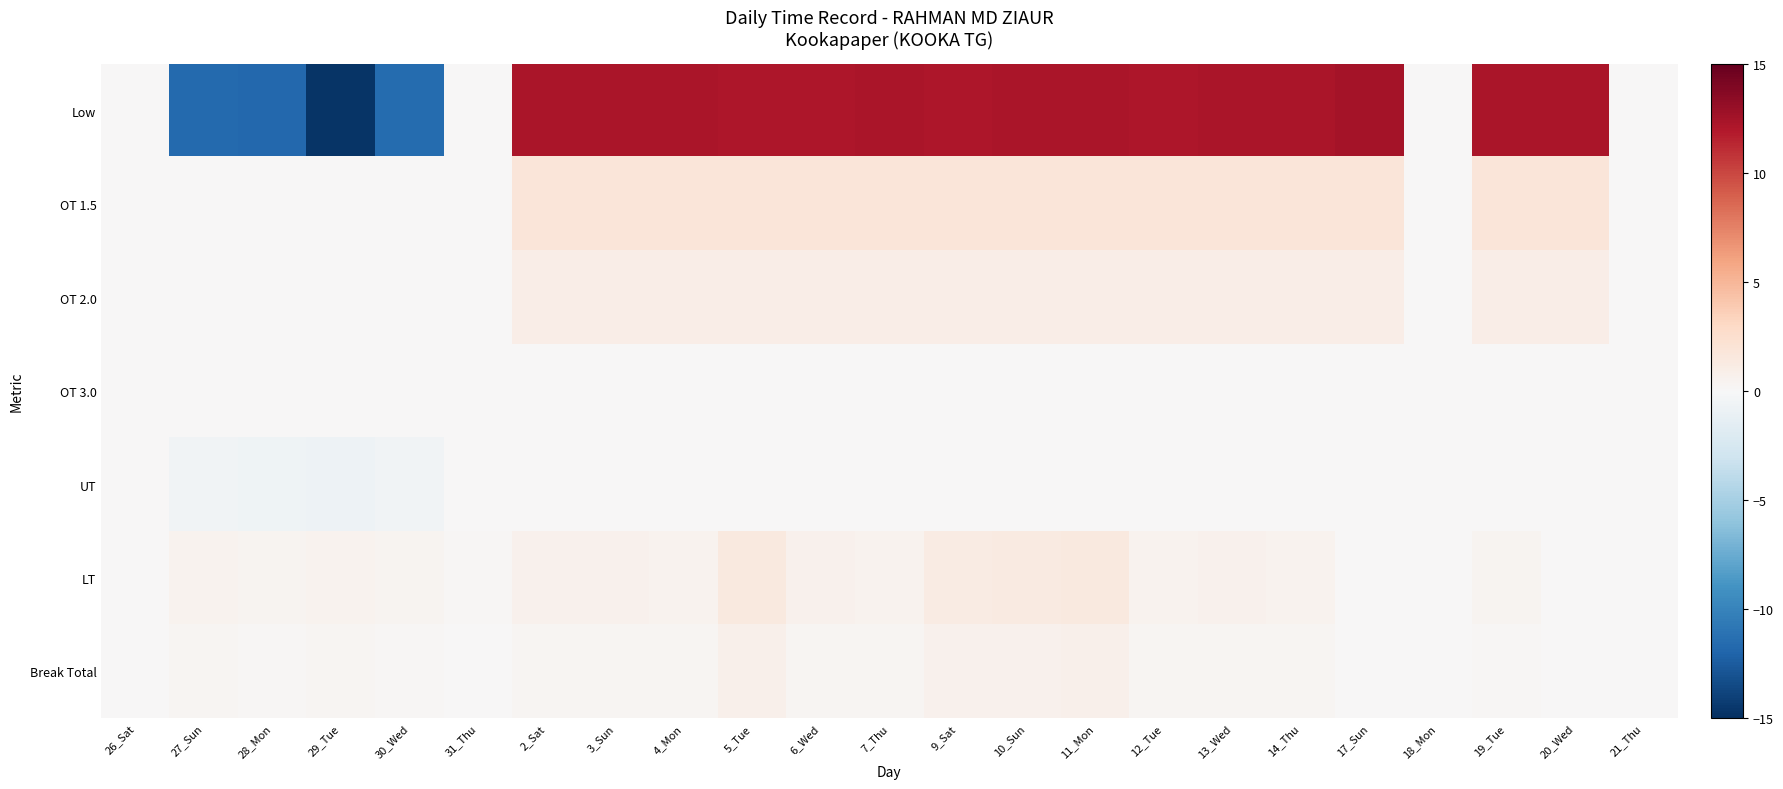

Reading right to left, what are all the values shown in this chart?

Low: 21_Thu=0.0	20_Wed=12.3	19_Tue=12.2	18_Mon=0.0	17_Sun=12.4	14_Thu=12.2	13_Wed=12.2	12_Tue=12.1	11_Mon=12.2	10_Sun=12.2	9_Sat=12.1	7_Thu=12.3	6_Wed=12.2	5_Tue=12.1	4_Mon=12.2	3_Sun=12.3	2_Sat=12.2	31_Thu=0.0	30_Wed=-11.6	29_Tue=-14.8	28_Mon=-11.8	27_Sun=-11.7	26_Sat=0.0
OT 1.5: 21_Thu=0.0	20_Wed=1.8	19_Tue=1.8	18_Mon=0.0	17_Sun=1.9	14_Thu=1.8	13_Wed=1.8	12_Tue=1.8	11_Mon=1.8	10_Sun=1.8	9_Sat=1.8	7_Thu=1.8	6_Wed=1.8	5_Tue=1.8	4_Mon=1.8	3_Sun=1.8	2_Sat=1.8	31_Thu=0.0	30_Wed=0.0	29_Tue=0.0	28_Mon=0.0	27_Sun=0.0	26_Sat=0.0
OT 2.0: 21_Thu=0.0	20_Wed=1.0	19_Tue=1.0	18_Mon=0.0	17_Sun=1.0	14_Thu=1.0	13_Wed=1.0	12_Tue=1.0	11_Mon=1.0	10_Sun=1.0	9_Sat=1.0	7_Thu=1.0	6_Wed=1.0	5_Tue=1.0	4_Mon=1.0	3_Sun=1.0	2_Sat=1.0	31_Thu=0.0	30_Wed=0.0	29_Tue=0.0	28_Mon=0.0	27_Sun=0.0	26_Sat=0.0
OT 3.0: 21_Thu=0.0	20_Wed=0.0	19_Tue=0.0	18_Mon=0.0	17_Sun=0.0	14_Thu=0.0	13_Wed=0.0	12_Tue=0.0	11_Mon=0.0	10_Sun=0.0	9_Sat=0.0	7_Thu=0.0	6_Wed=0.0	5_Tue=0.0	4_Mon=0.0	3_Sun=0.0	2_Sat=0.0	31_Thu=0.0	30_Wed=0.0	29_Tue=0.0	28_Mon=0.0	27_Sun=0.0	26_Sat=0.0
UT: 21_Thu=0.0	20_Wed=0.0	19_Tue=0.0	18_Mon=0.0	17_Sun=0.0	14_Thu=0.0	13_Wed=0.0	12_Tue=0.0	11_Mon=0.0	10_Sun=0.0	9_Sat=0.0	7_Thu=0.0	6_Wed=0.0	5_Tue=0.0	4_Mon=0.0	3_Sun=0.0	2_Sat=0.0	31_Thu=0.0	30_Wed=-0.6	29_Tue=-0.7	28_Mon=-0.6	27_Sun=-0.6	26_Sat=0.0
LT: 21_Thu=0.0	20_Wed=0.0	19_Tue=0.5	18_Mon=0.0	17_Sun=0.0	14_Thu=0.6	13_Wed=0.6	12_Tue=0.5	11_Mon=1.4	10_Sun=1.4	9_Sat=1.2	7_Thu=0.5	6_Wed=0.6	5_Tue=1.5	4_Mon=0.5	3_Sun=0.6	2_Sat=0.6	31_Thu=0.2	30_Wed=0.4	29_Tue=0.5	28_Mon=0.5	27_Sun=0.5	26_Sat=0.0
Break Total: 21_Thu=0.0	20_Wed=0.0	19_Tue=0.2	18_Mon=0.0	17_Sun=0.0	14_Thu=0.3	13_Wed=0.3	12_Tue=0.3	11_Mon=0.7	10_Sun=0.7	9_Sat=0.6	7_Thu=0.2	6_Wed=0.3	5_Tue=0.8	4_Mon=0.3	3_Sun=0.3	2_Sat=0.3	31_Thu=0.1	30_Wed=0.2	29_Tue=0.2	28_Mon=0.2	27_Sun=0.2	26_Sat=0.0